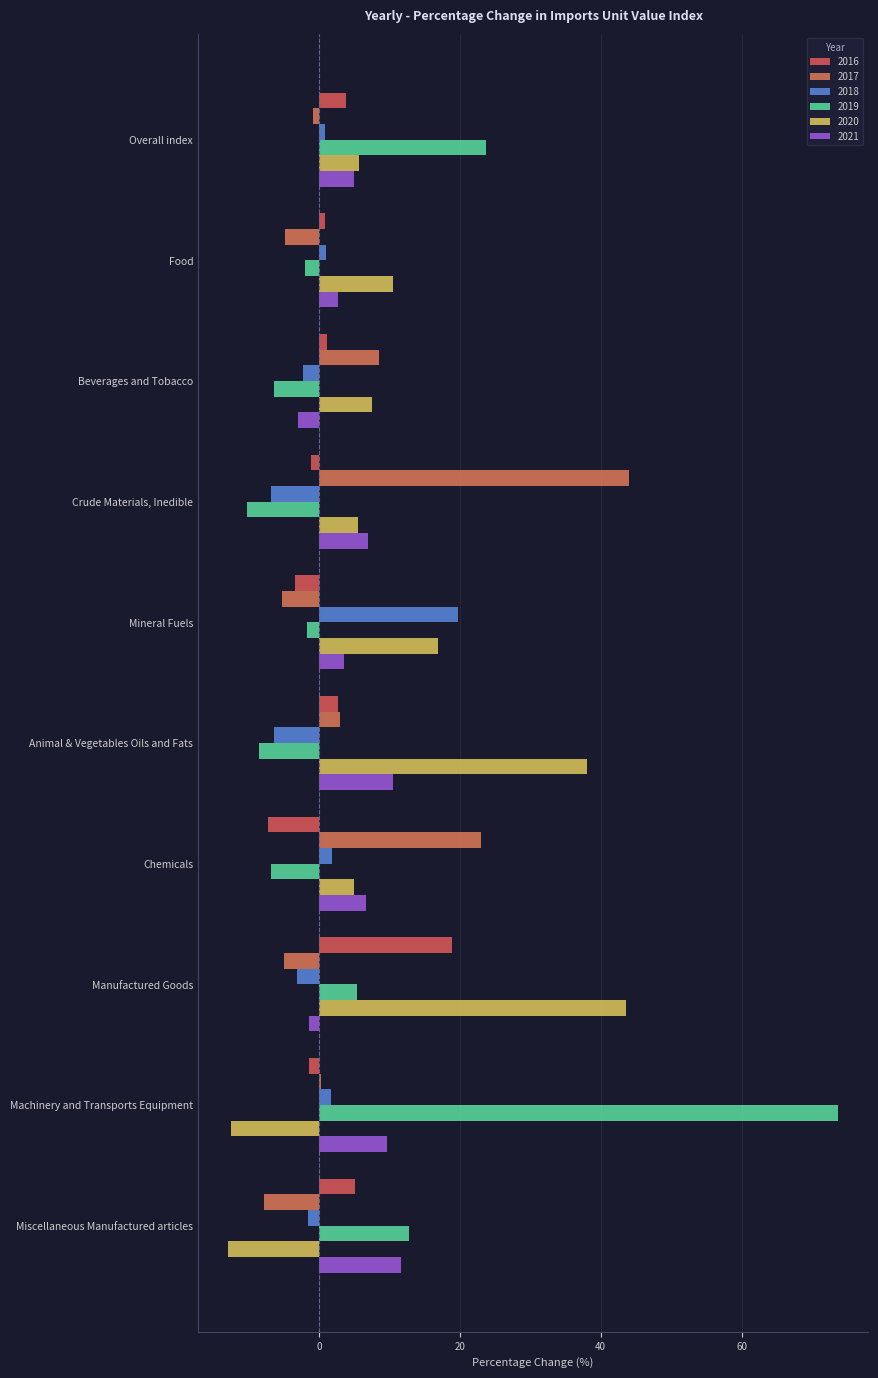

What is the sum of all 2017 values?

55.4